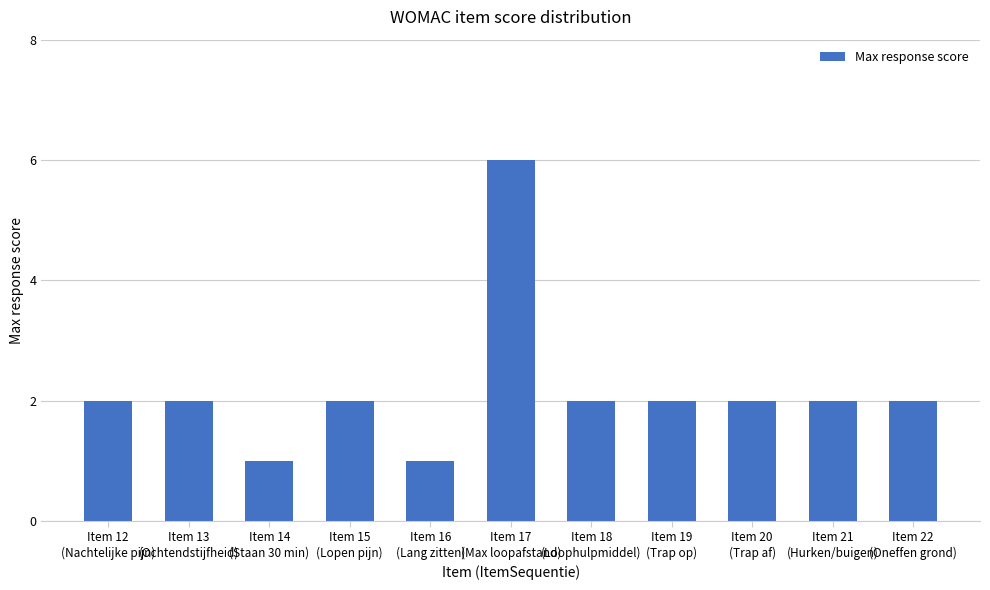

What is the value of the 8th bar from the left?

2